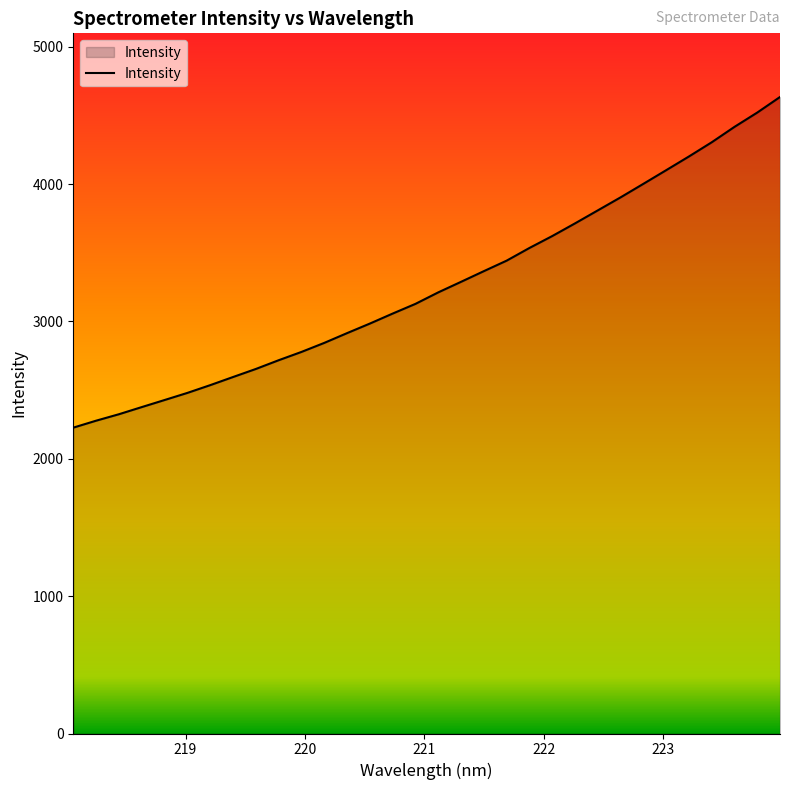

What is the smallest value displayed?

2226.5